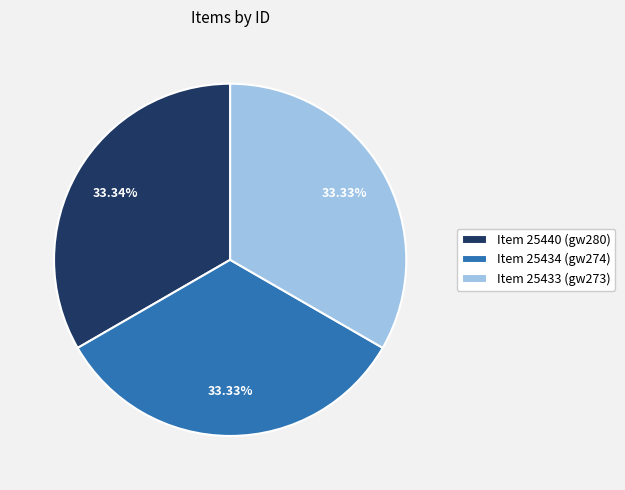

Is there a majority slice in this chart?

No